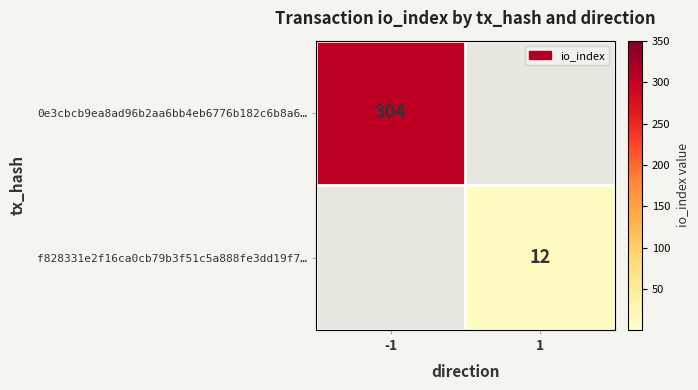

How many data points does each series have?

2